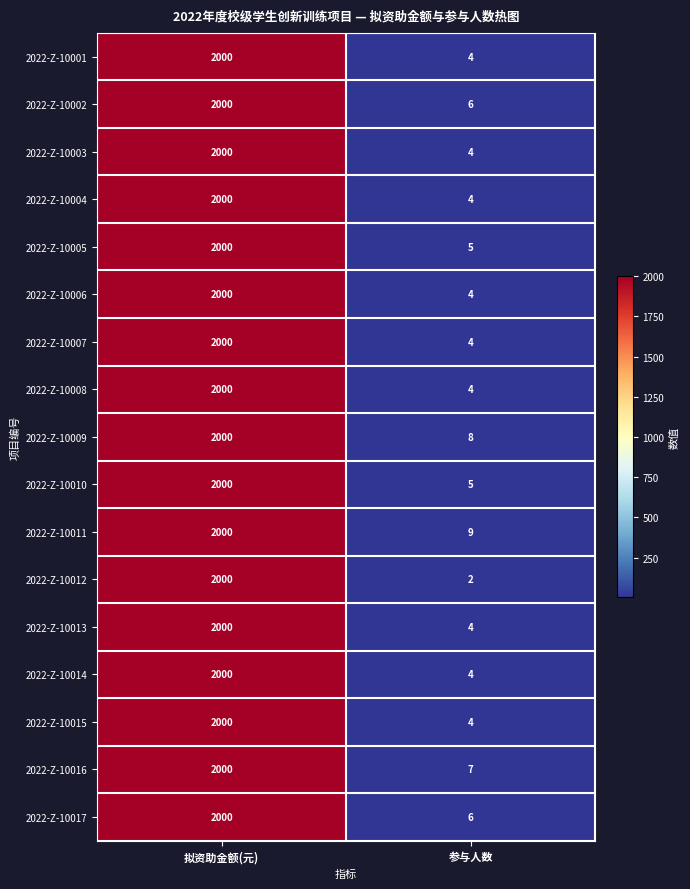

List the labels in order of 2022-Z-10013 value, smallest first.

参与人数, 拟资助金额(元)